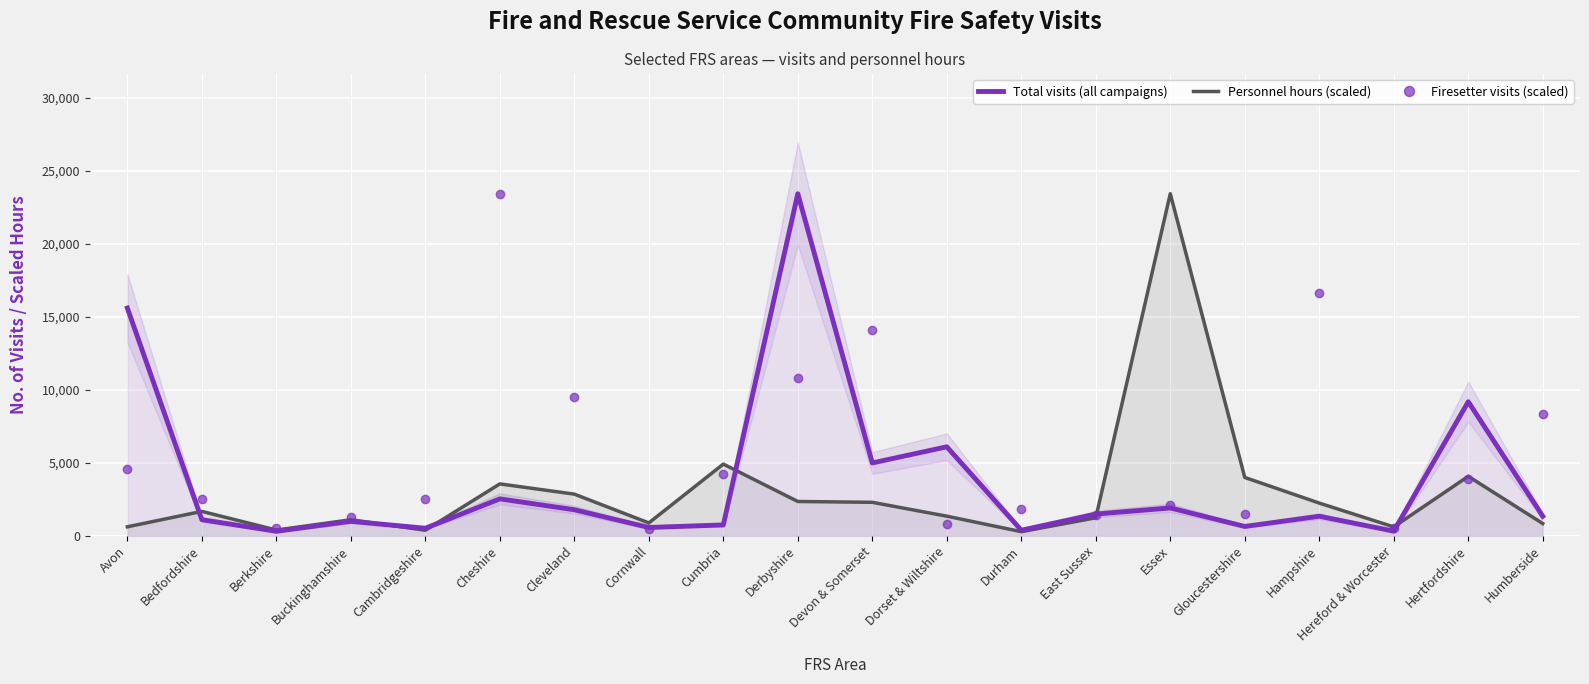

True or false: Firesetter visits (scaled) and Personnel hours (scaled) intersect in this chart.

True